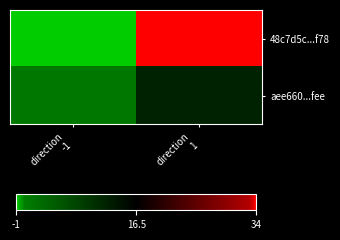

Which series changed the most between direction -1 and direction 1?

48c7d5c...f78